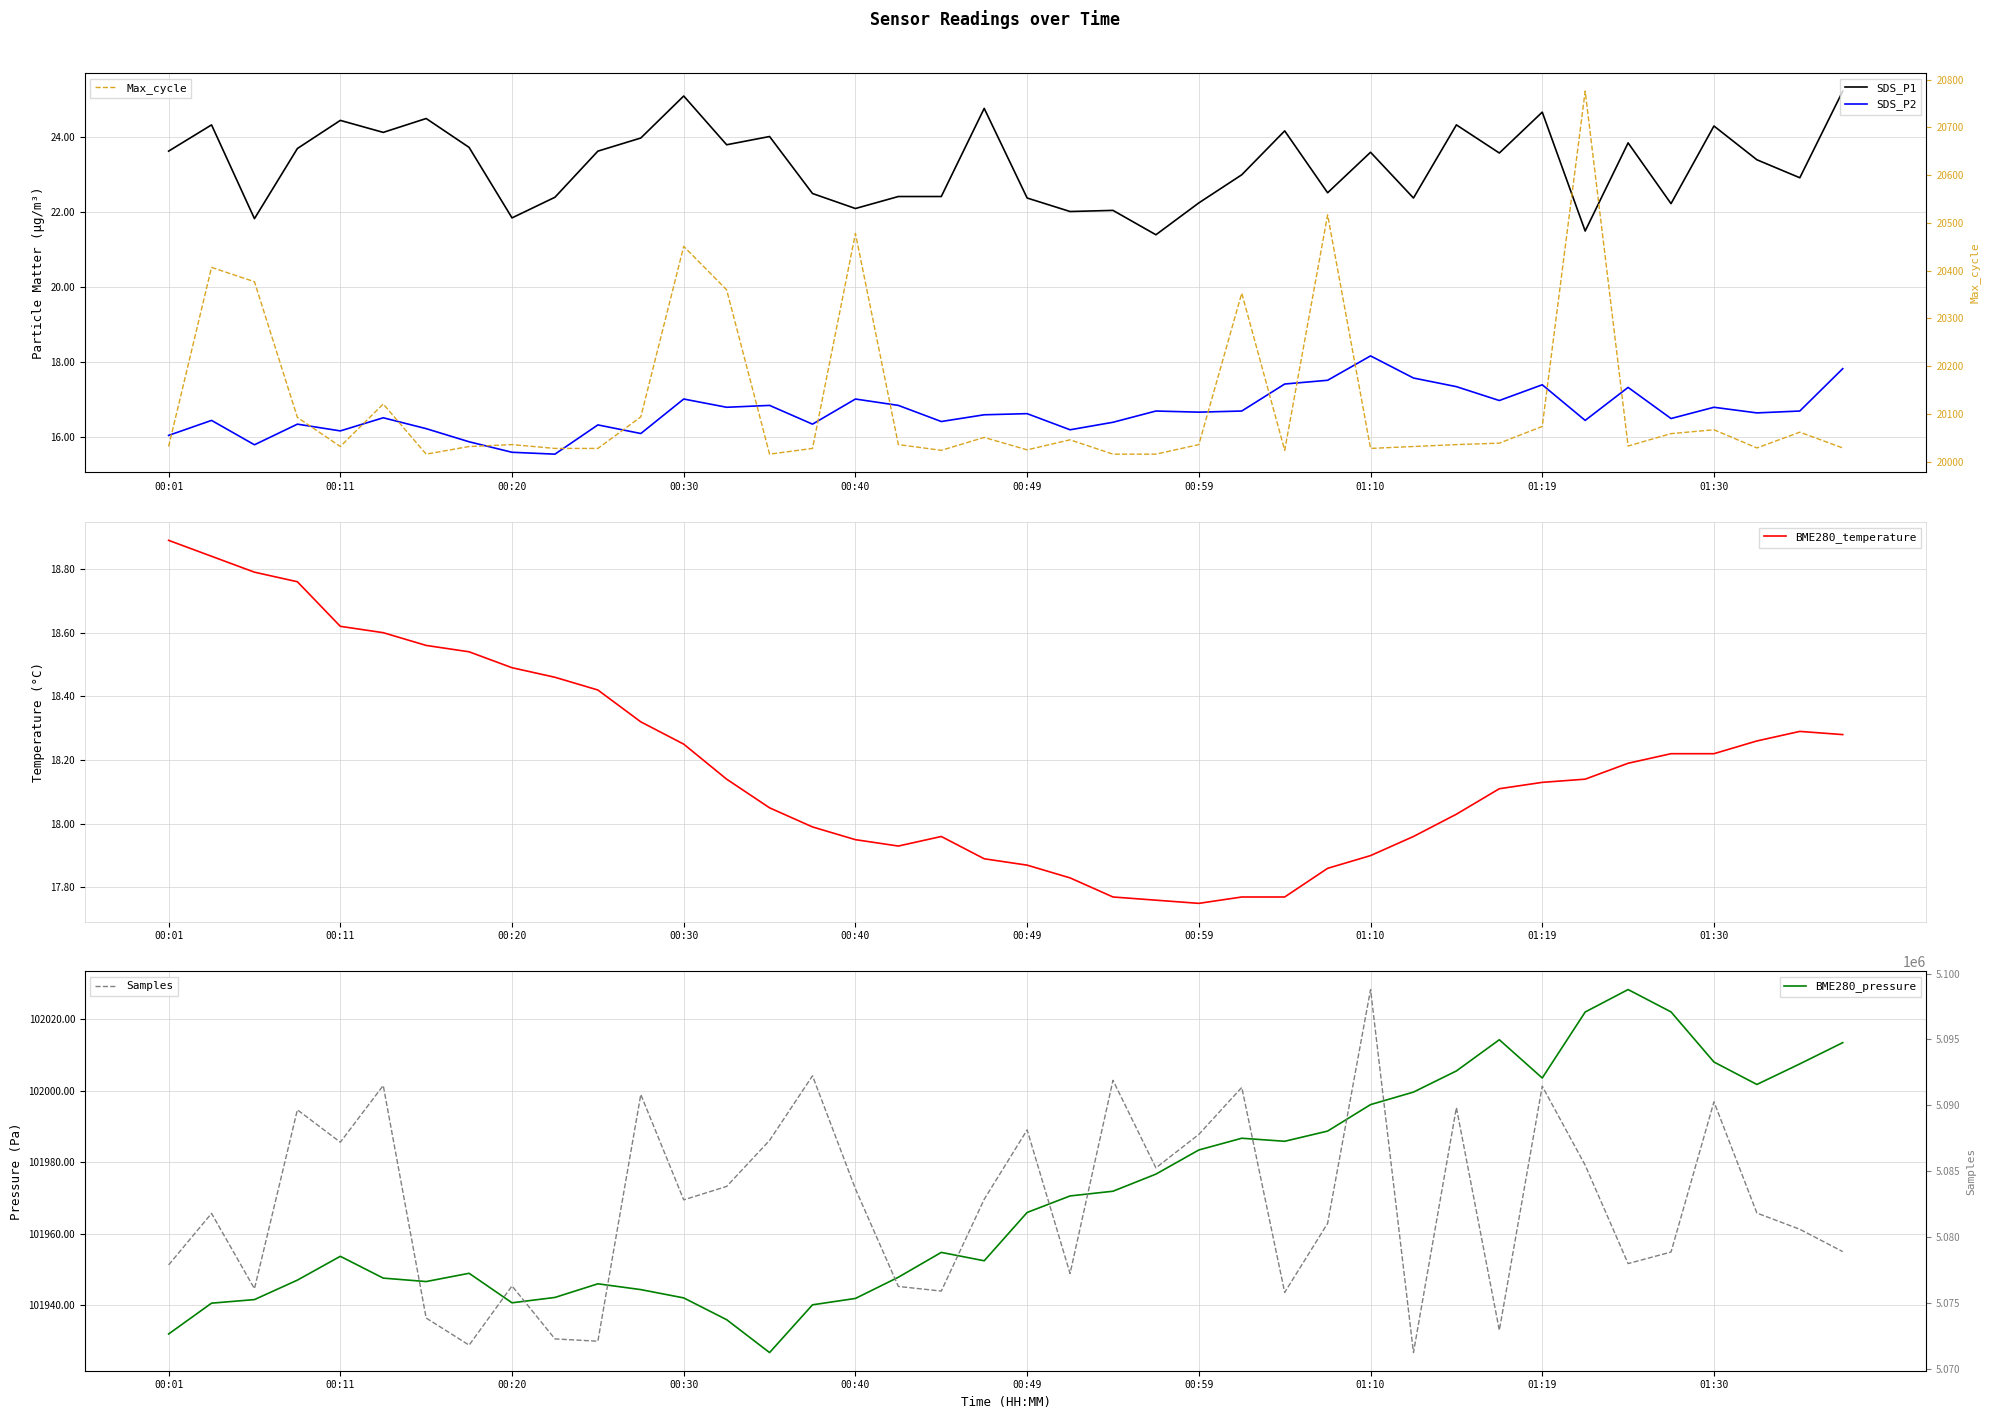

How many data points in Samples are above 5082843?

19